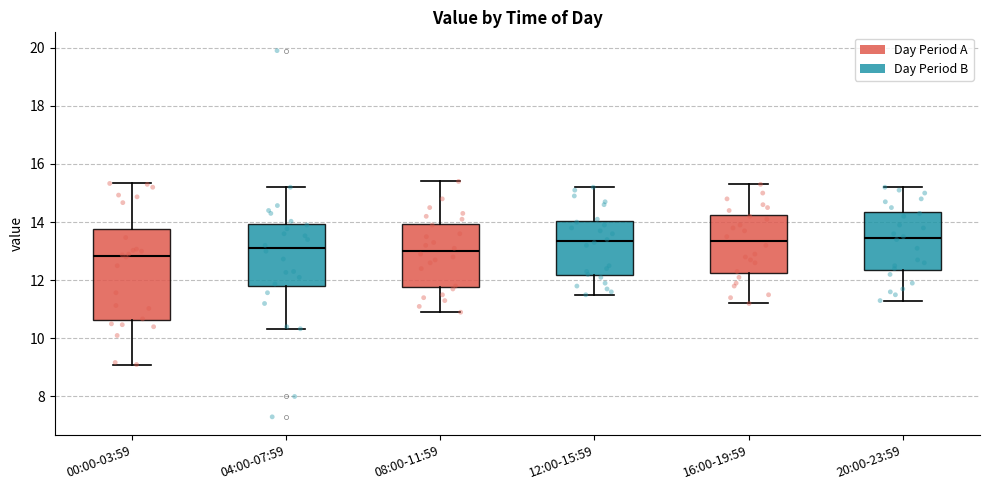

Reading left to right, read every box against the y-axis: the position of its median line, the range the box covers, and the ends of its whiskers. The values are not printed on the chart, so give them approximately, as read against the axis.

00:00-03:59: median 12.8, box 10.6 to 13.8, whiskers 9.2 to 15.4
04:00-07:59: median 13.2, box 11.8 to 14.0, whiskers 10.4 to 15.2
08:00-11:59: median 13.0, box 11.8 to 14.0, whiskers 11.0 to 15.4
12:00-15:59: median 13.4, box 12.2 to 14.0, whiskers 11.6 to 15.2
16:00-19:59: median 13.4, box 12.2 to 14.2, whiskers 11.2 to 15.4
20:00-23:59: median 13.4, box 12.4 to 14.4, whiskers 11.4 to 15.2